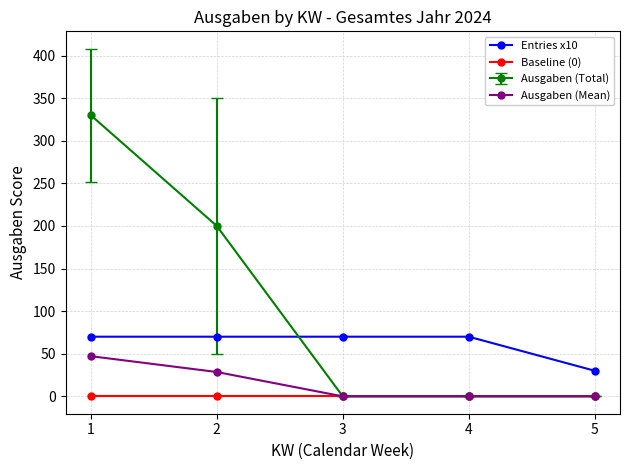

Rank the series at 1 from highest to lowest value.

Ausgaben (Total), Entries x10, Ausgaben (Mean), Baseline (0)